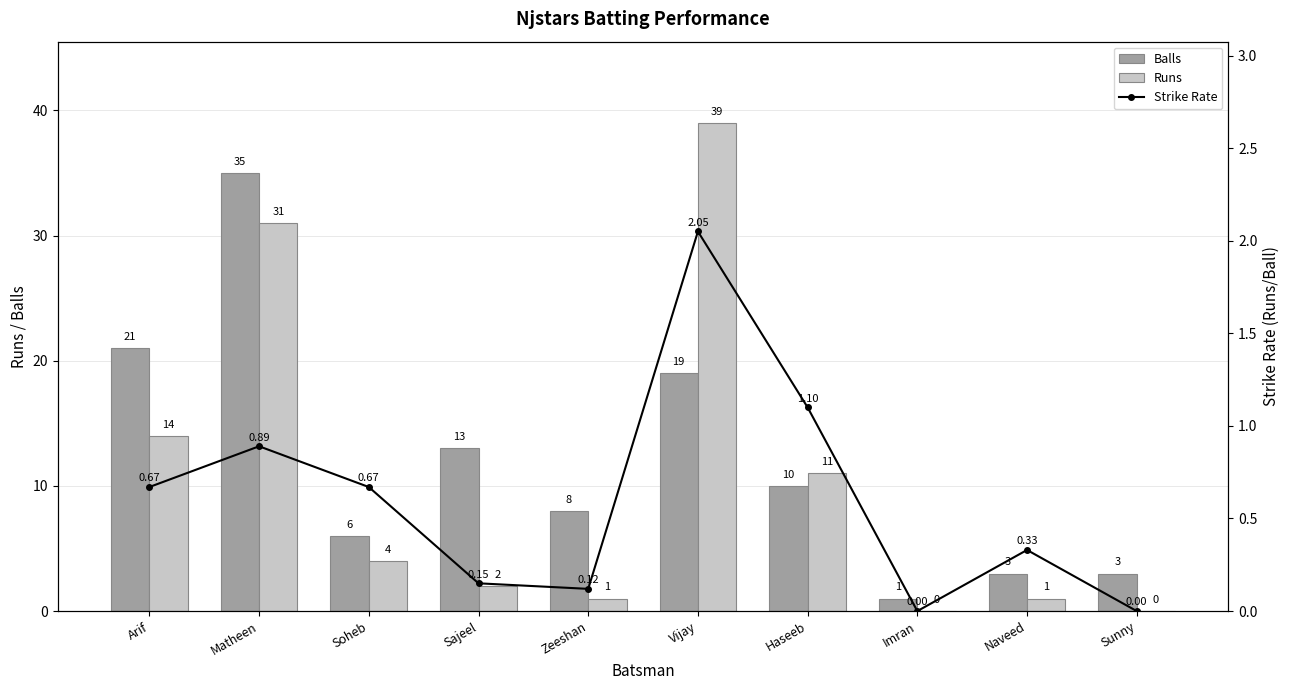

At which label is Balls closest to 18?

Vijay